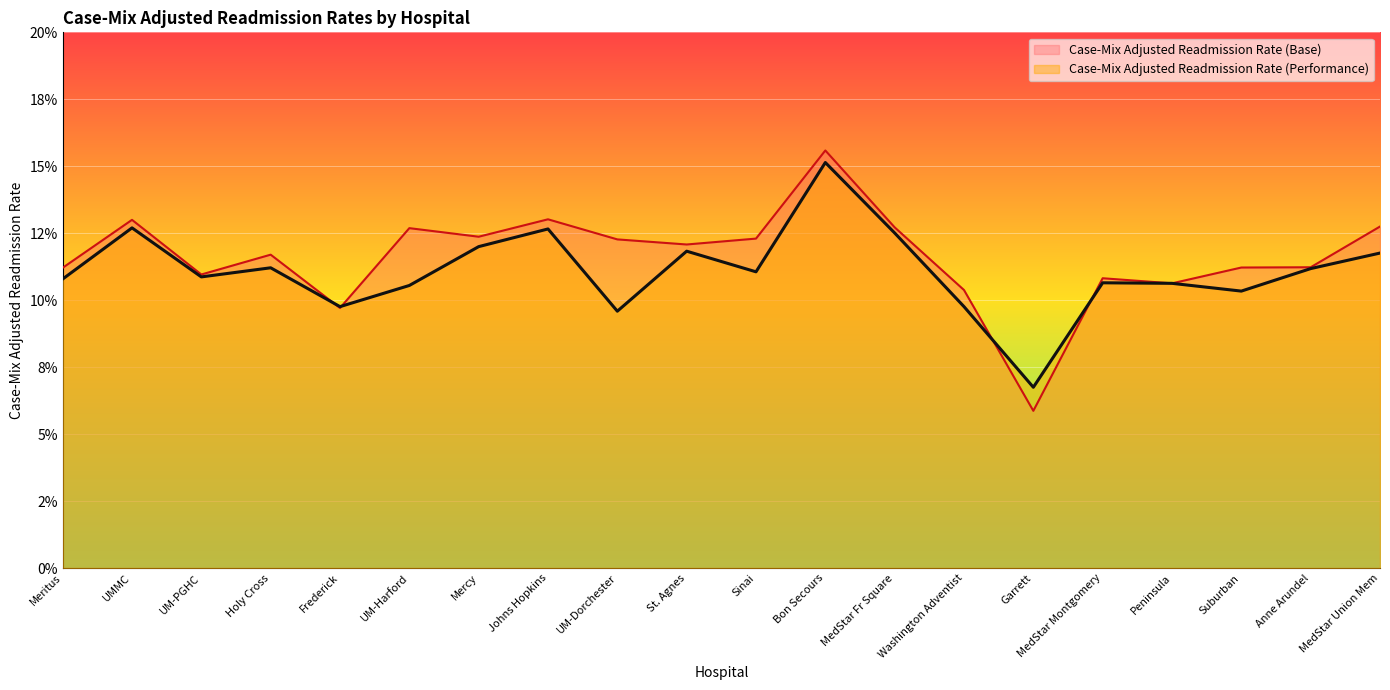

After their last crossing, which series has the higher values: Case-Mix Adjusted Readmission Rate (Base) or Case-Mix Adjusted Readmission Rate (Performance)?

Case-Mix Adjusted Readmission Rate (Base)